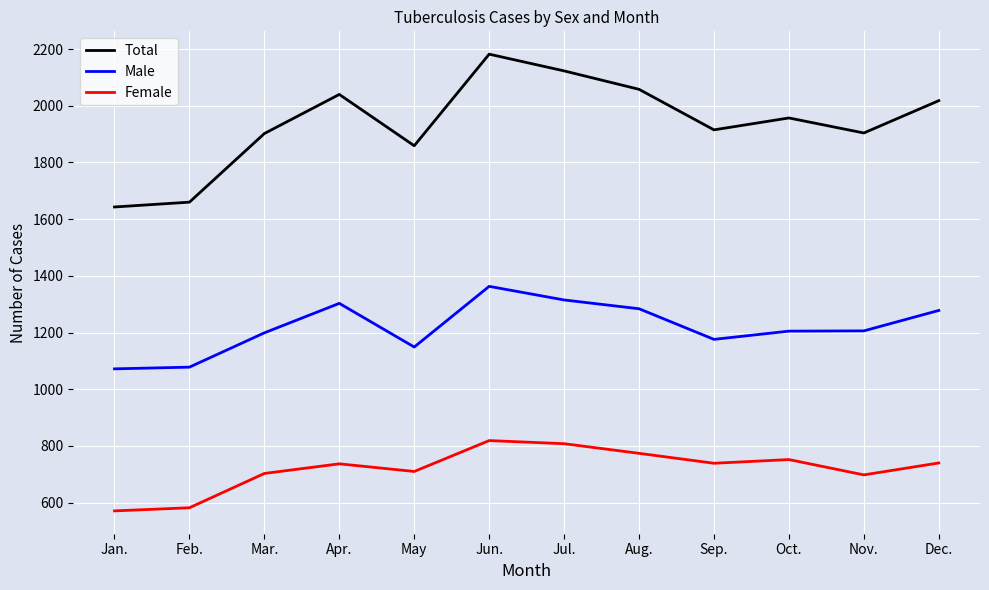

True or false: Male and Total intersect in this chart.

False